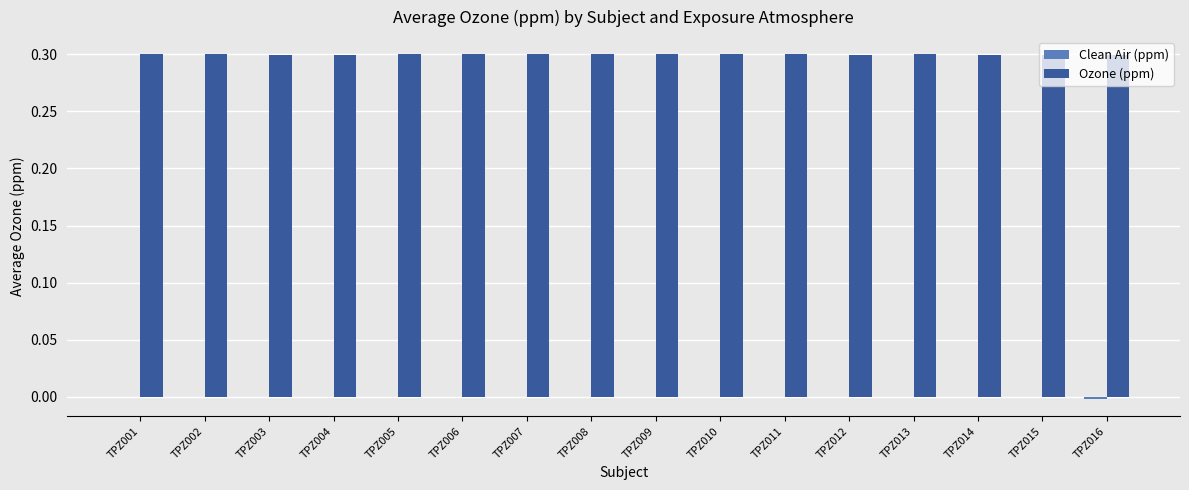

What is the highest value of the Ozone (ppm) series?

0.3